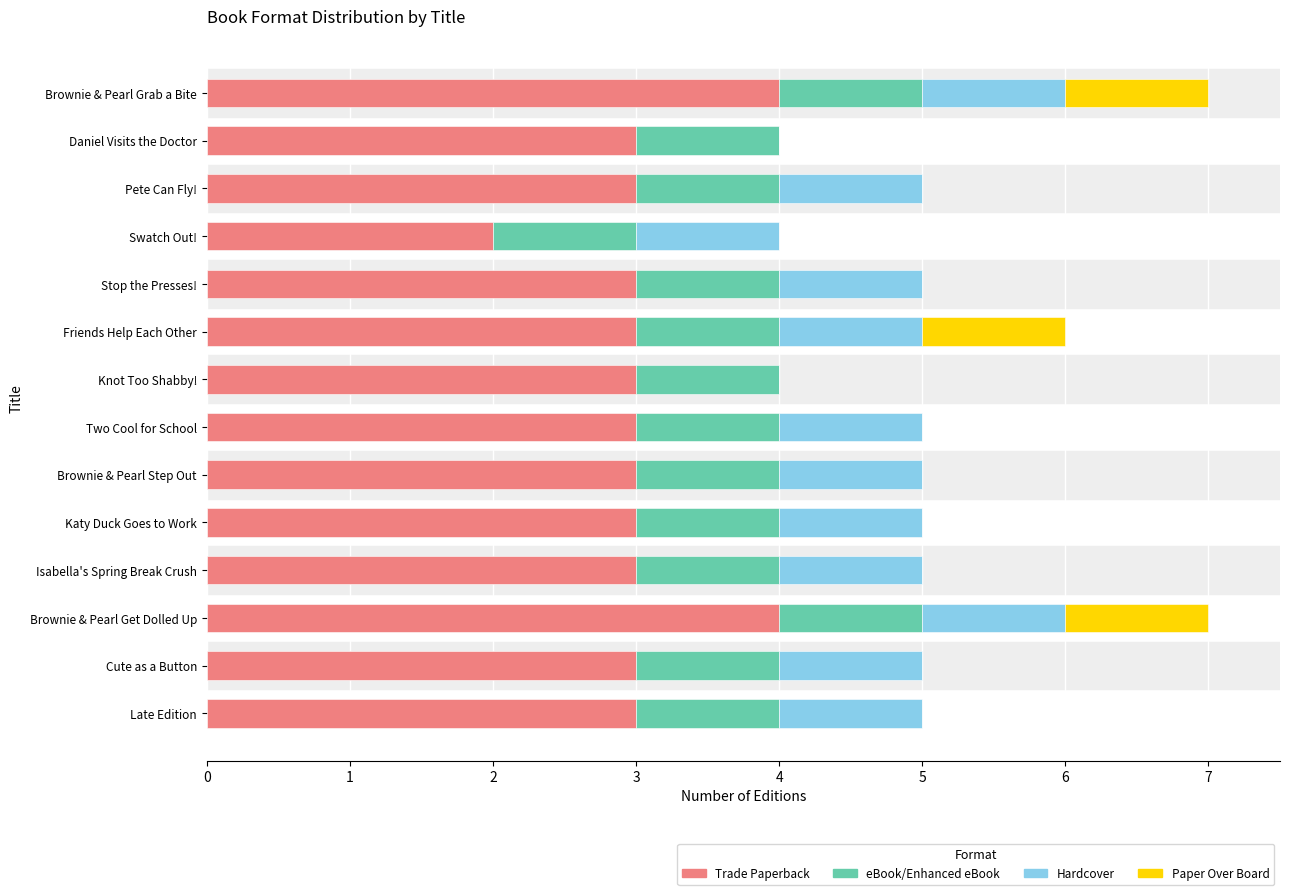

The Trade Paperback series shows 2 at Swatch Out!. True or false?

True